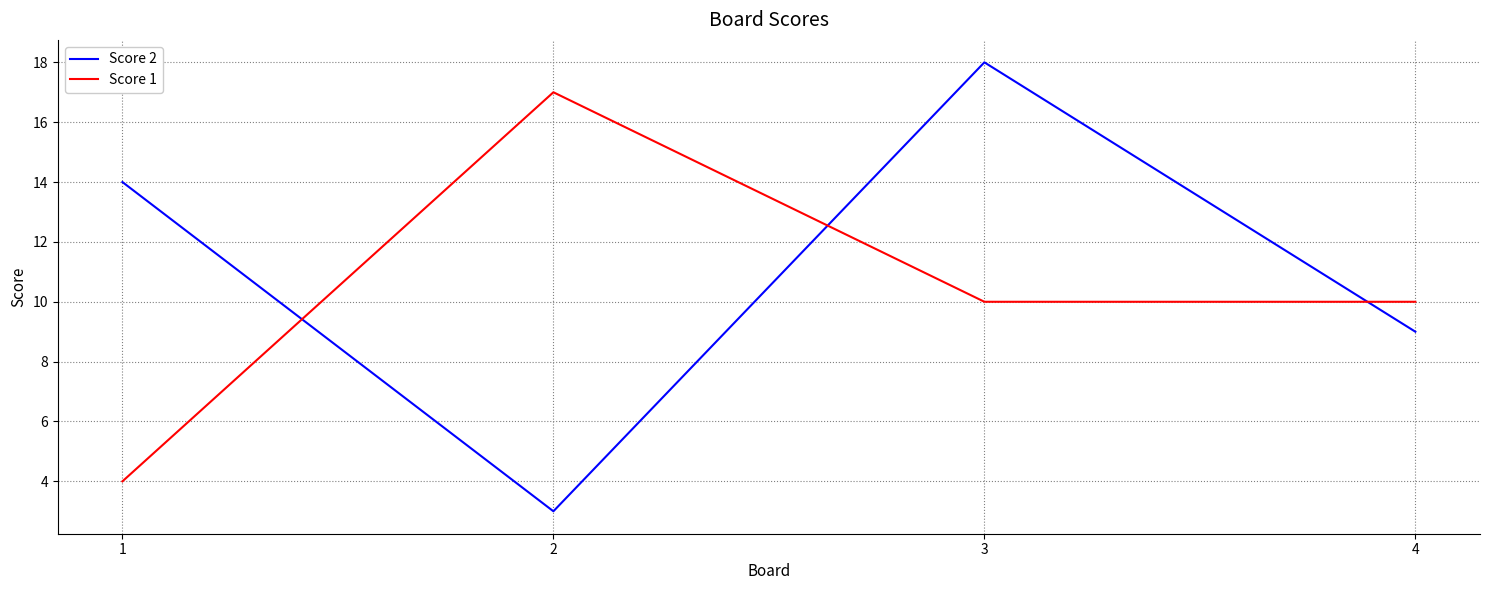

What is the average value of the Score 1 series?

10